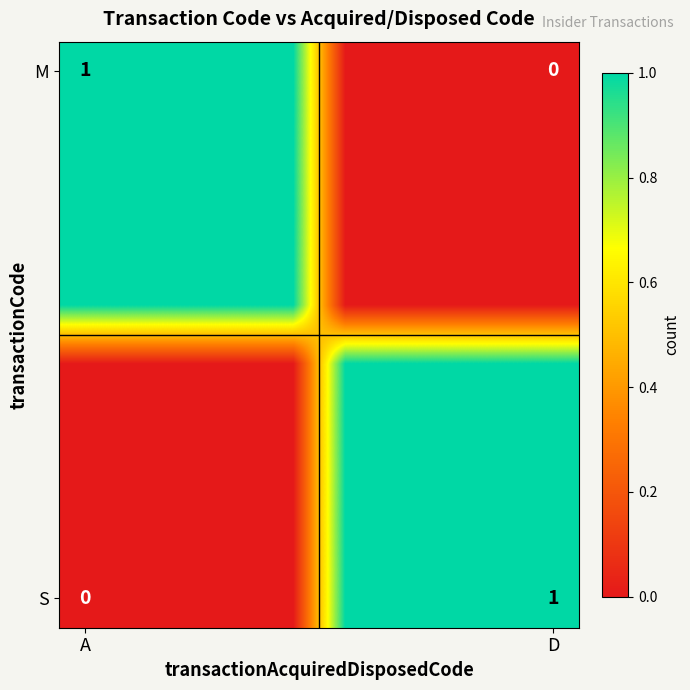

The M series shows 1 at A. True or false?

True